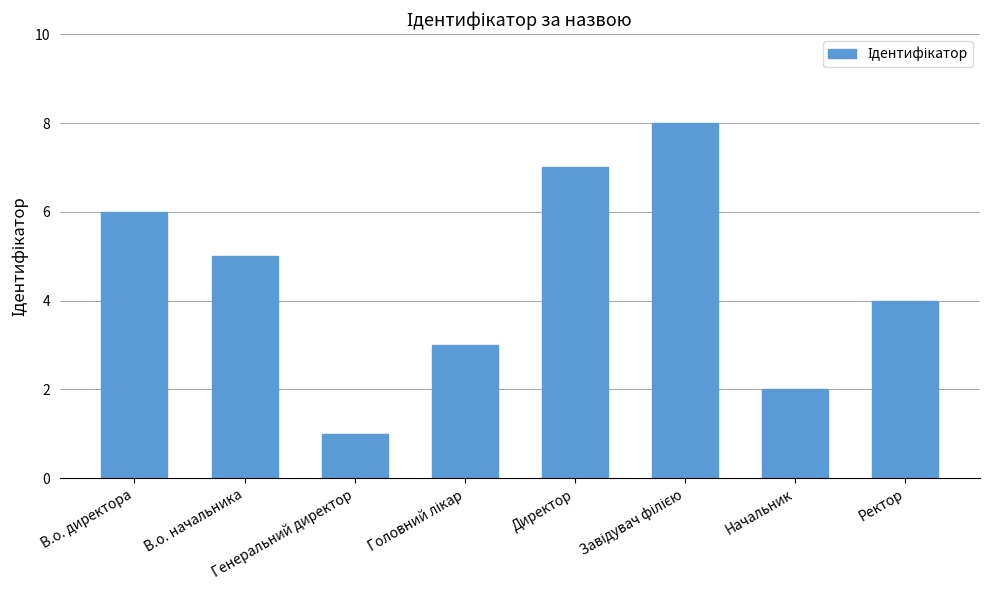

What is the maximum value shown in the chart?

8